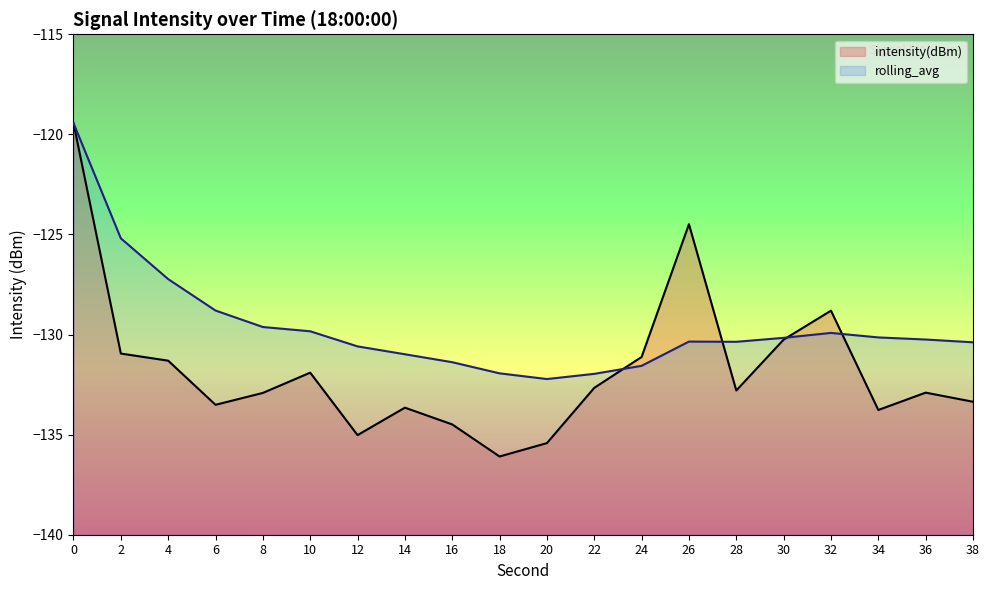

Does the chart display data point markers on the line(s)?

No